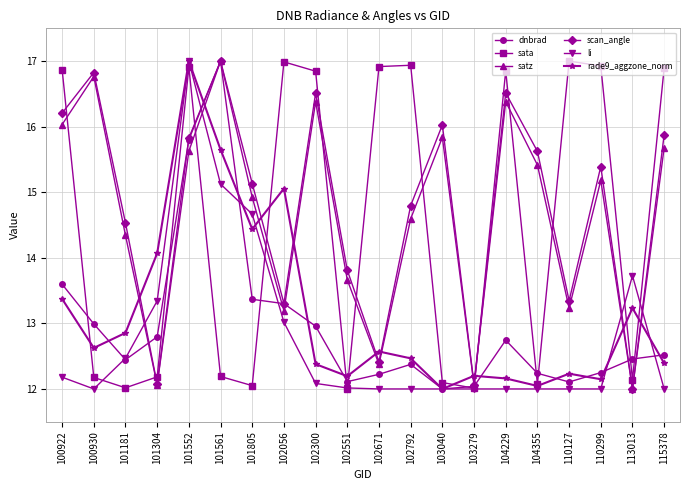

At how many categories does at least one series exceed 15?

15